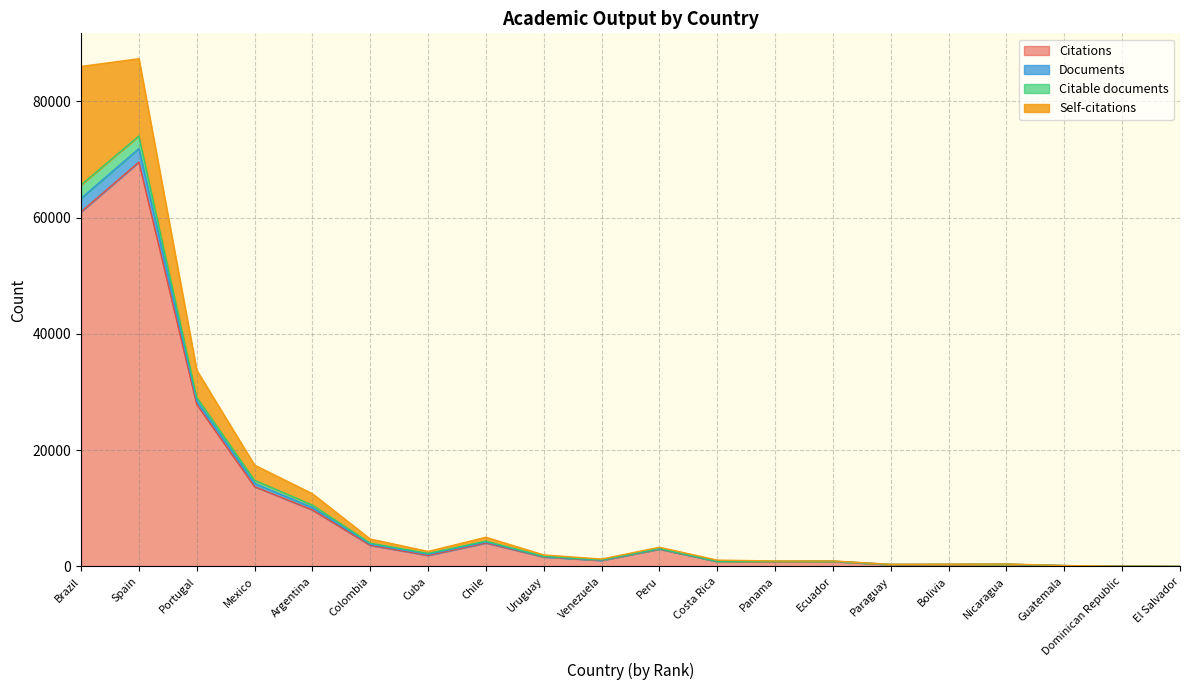

What is the label of the 14th point from the left?

Ecuador